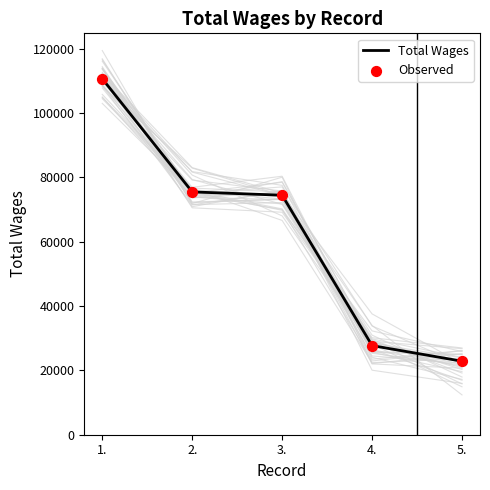

Which series has the largest total across all categories?

Total Wages